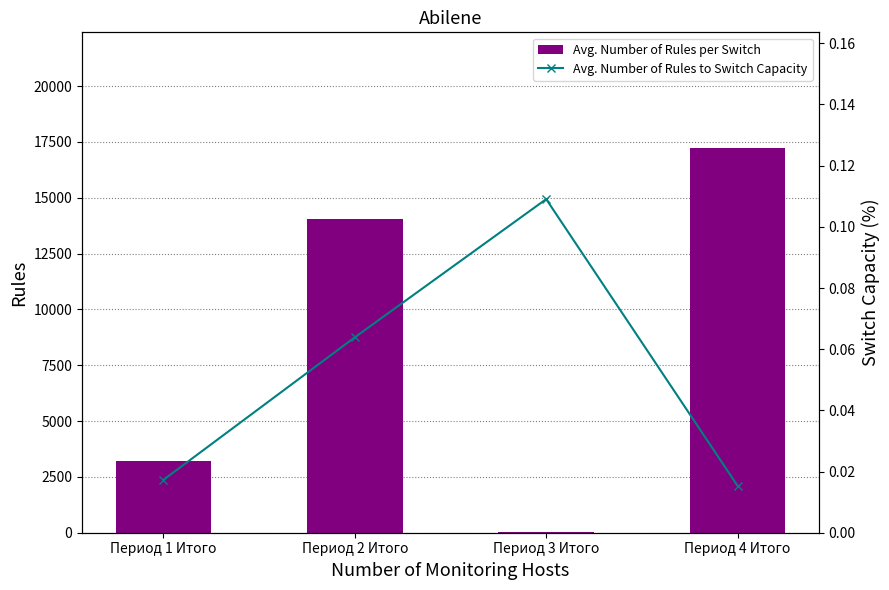

True or false: Avg. Number of Rules to Switch Capacity has a value of 0.1 at Период 2 Итого.

False